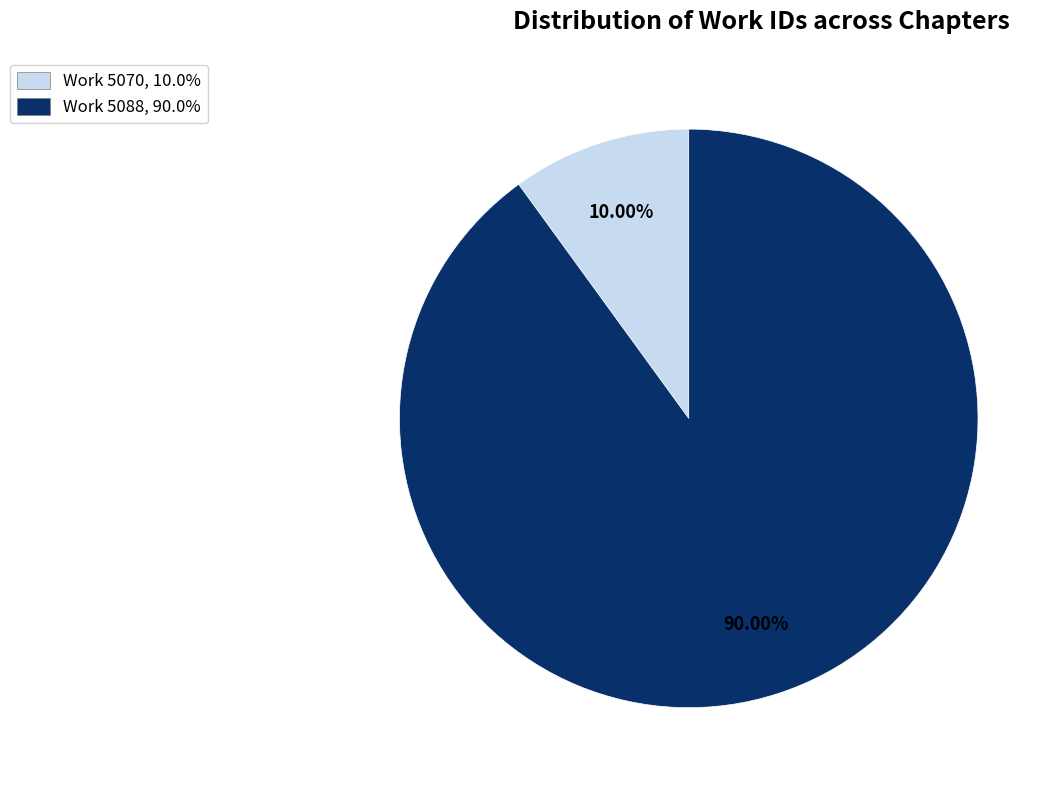

Approximately how many times larger is the value at Work 5088, 90.0% compared to Work 5070, 10.0%?

9.0